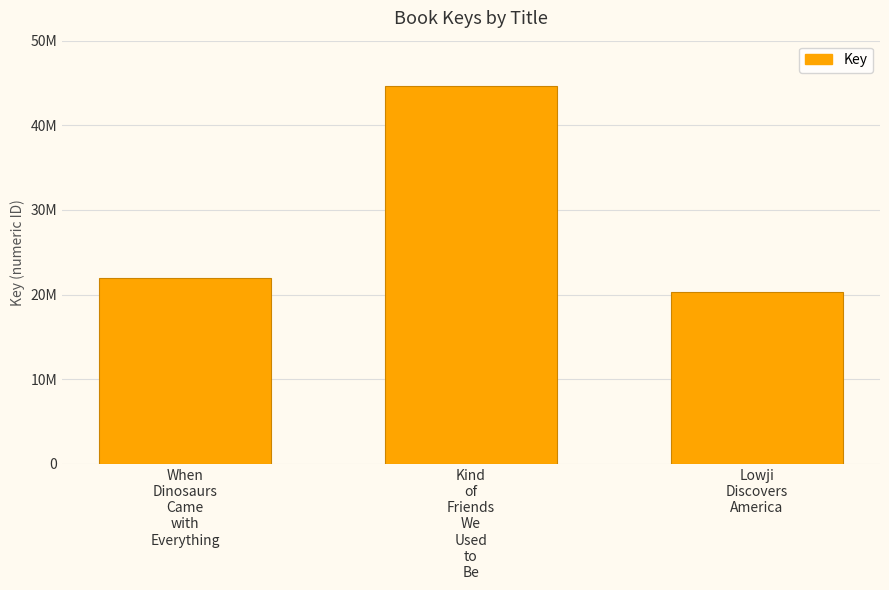

Are the bars horizontal?

No